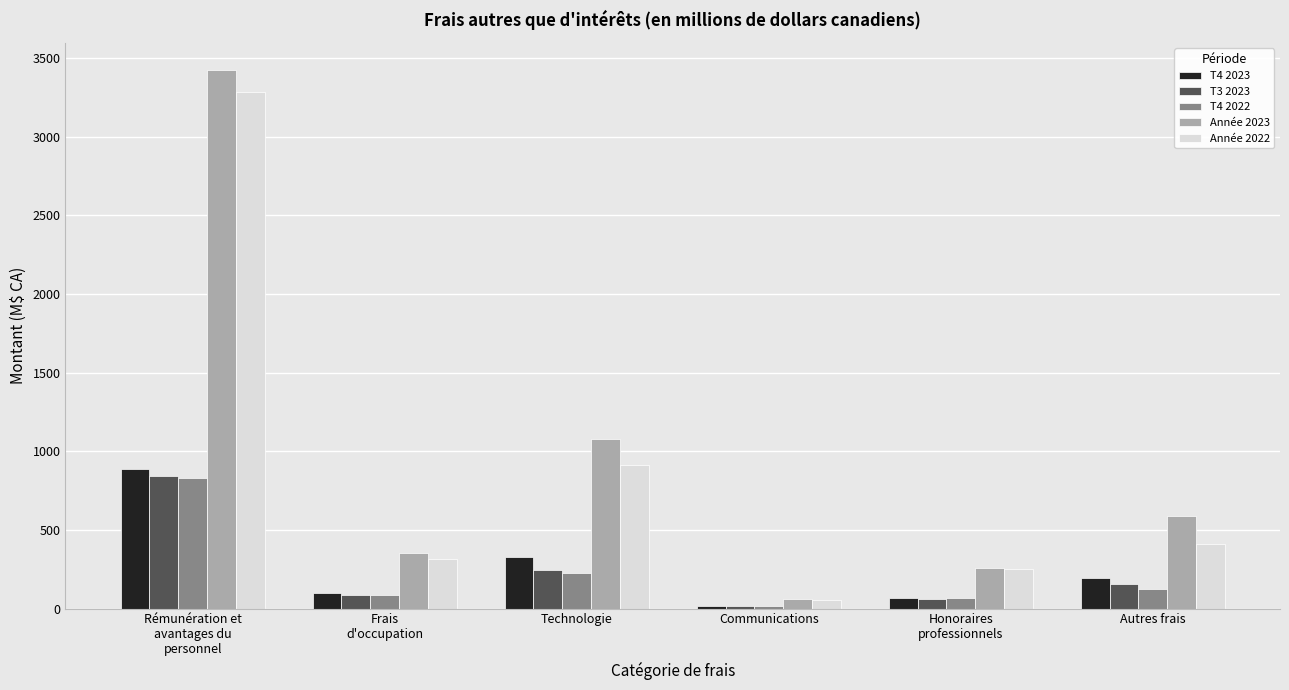

What is the total value across all series at Honoraires
professionnels?

705